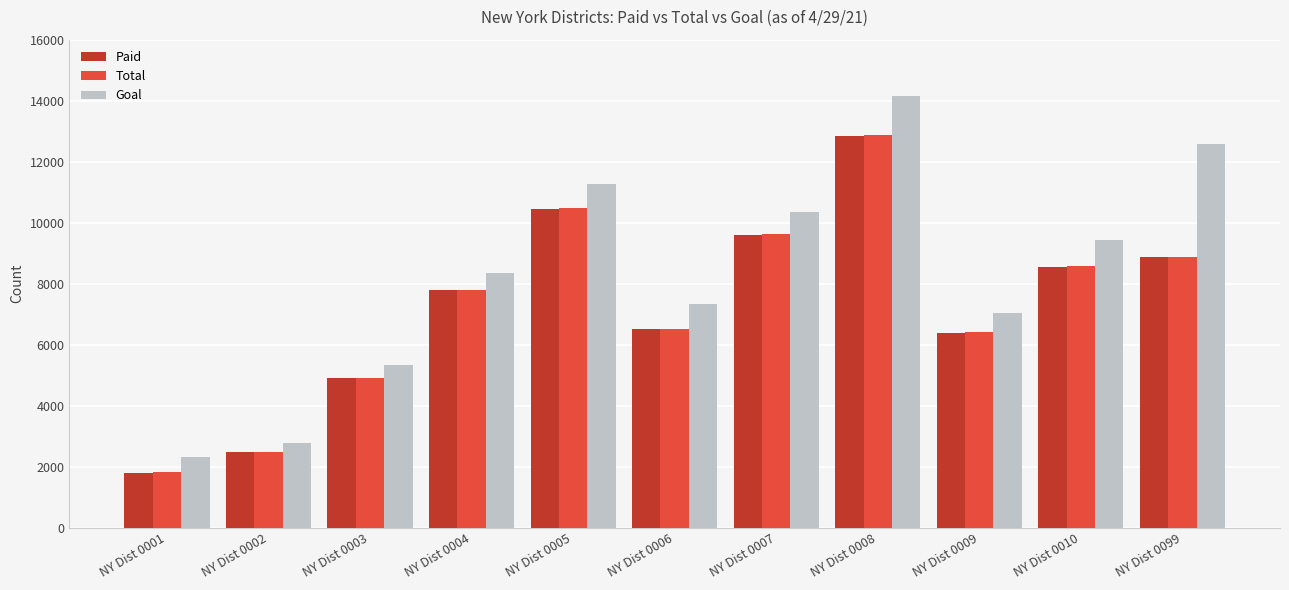

What is the difference between the Paid values at NY Dist 0006 and NY Dist 0003?

1616